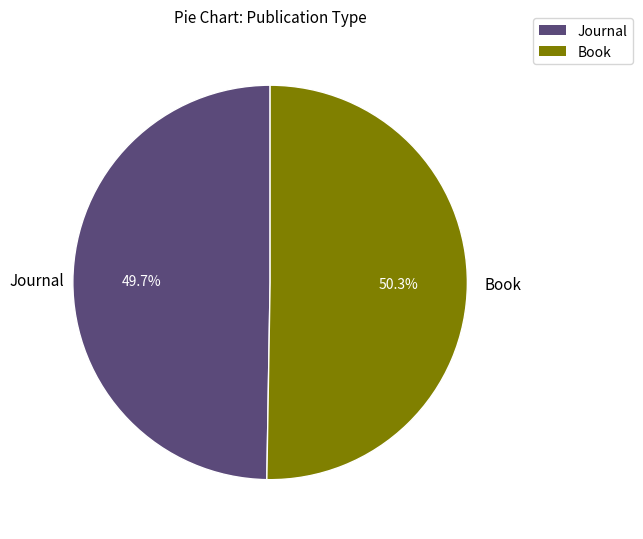

Is it true that Journal is 42% of the pie?

False